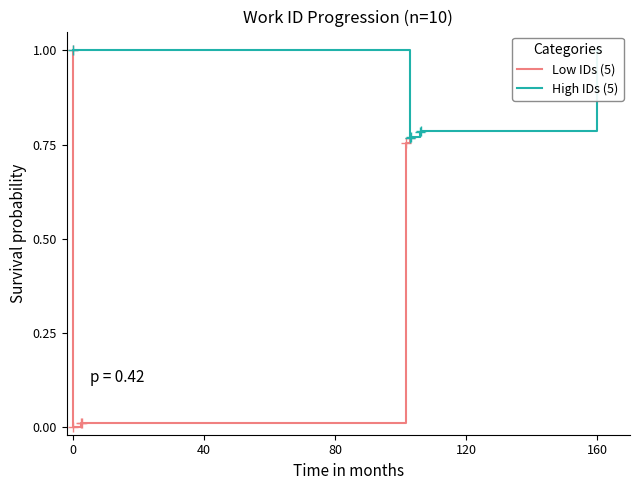

Is it true that Low IDs (5) equals 0.3 at 160?

False